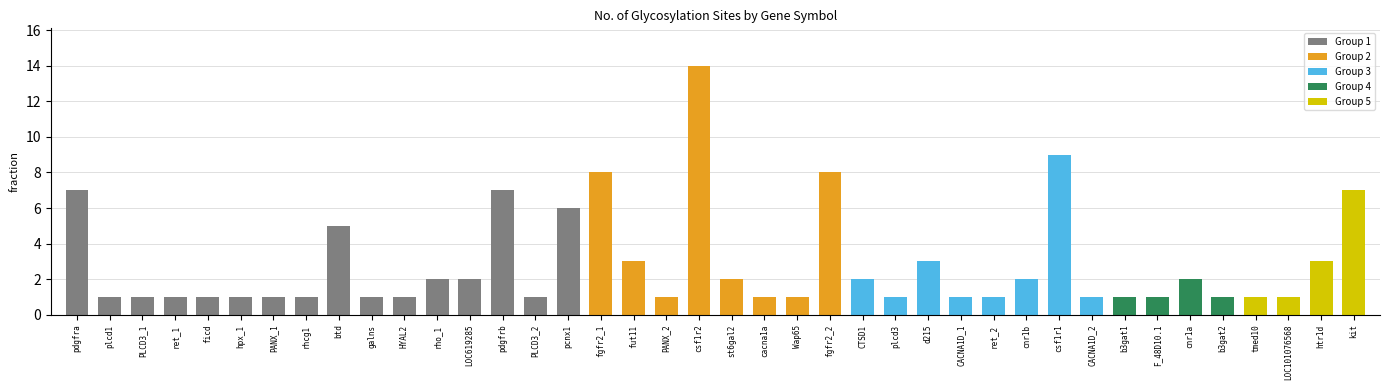

At which category does the chart reach its peak across all series?

csf1r2